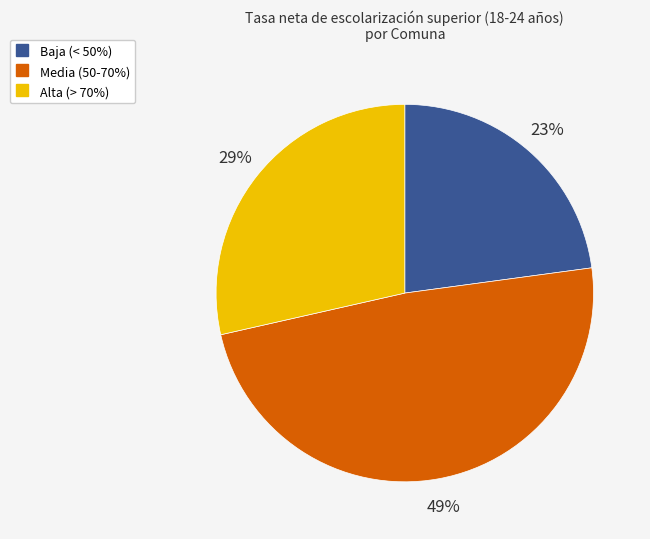

To the nearest percent, what is the average slice percentage?

33%